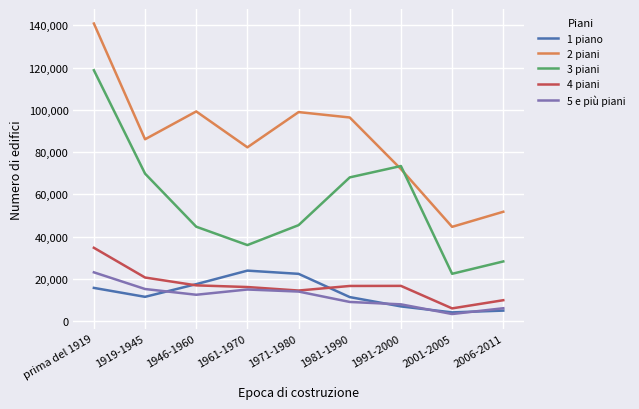

The value of 2 piani at prima del 1919 is 183466. True or false?

False